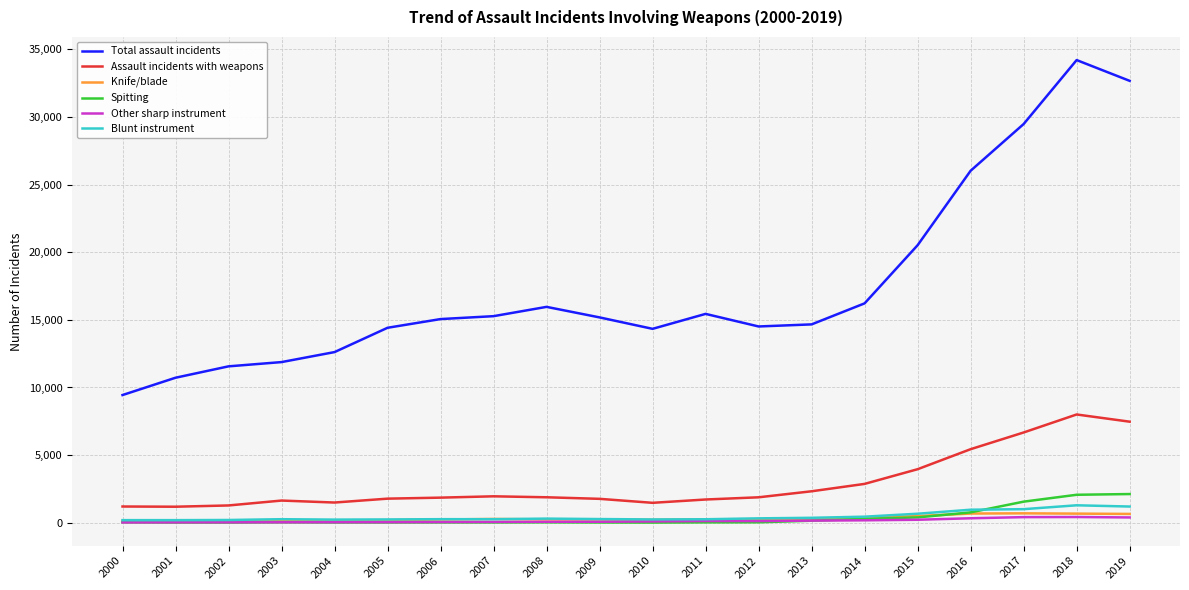

What is the difference between the maximum and minimum values in the Assault incidents with weapons series?

6819